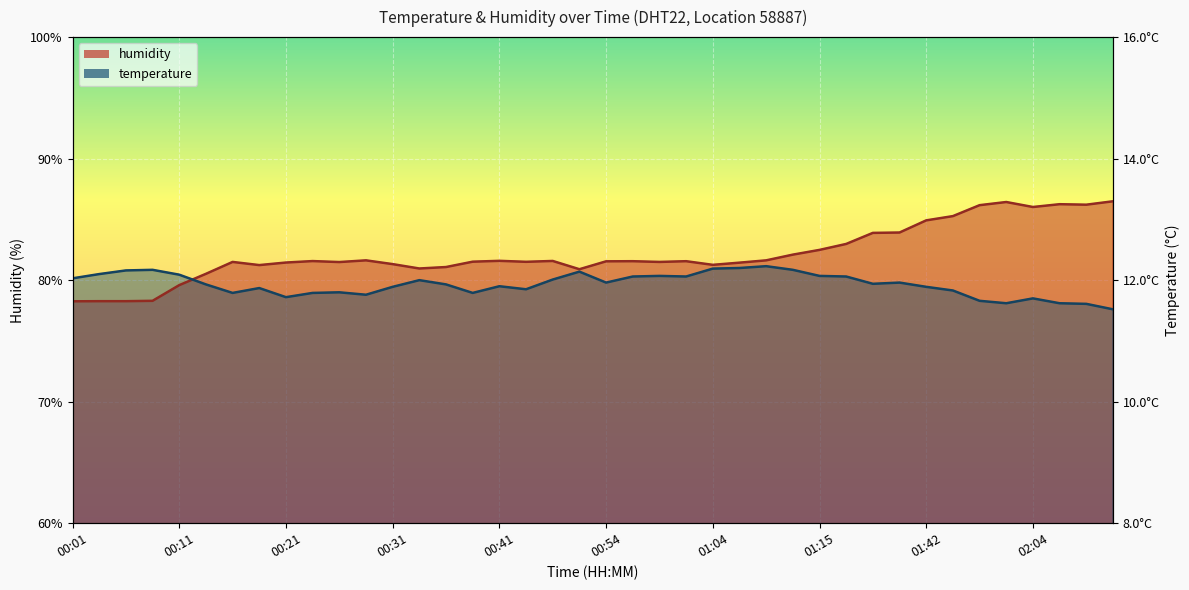

Which series has the largest range (max minus min)?

humidity